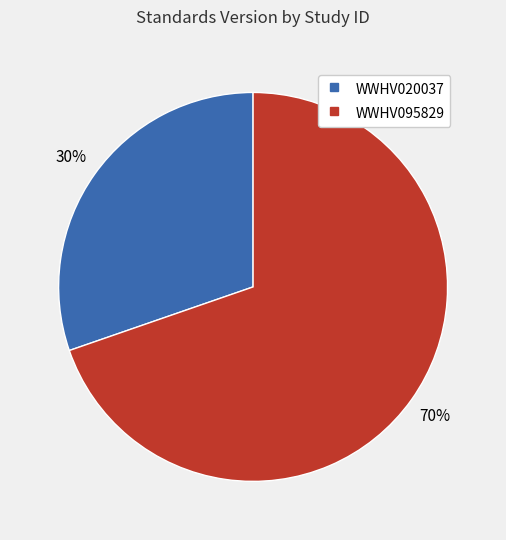

Is the sum of WWHV095829 and WWHV020037 greater than half?

Yes